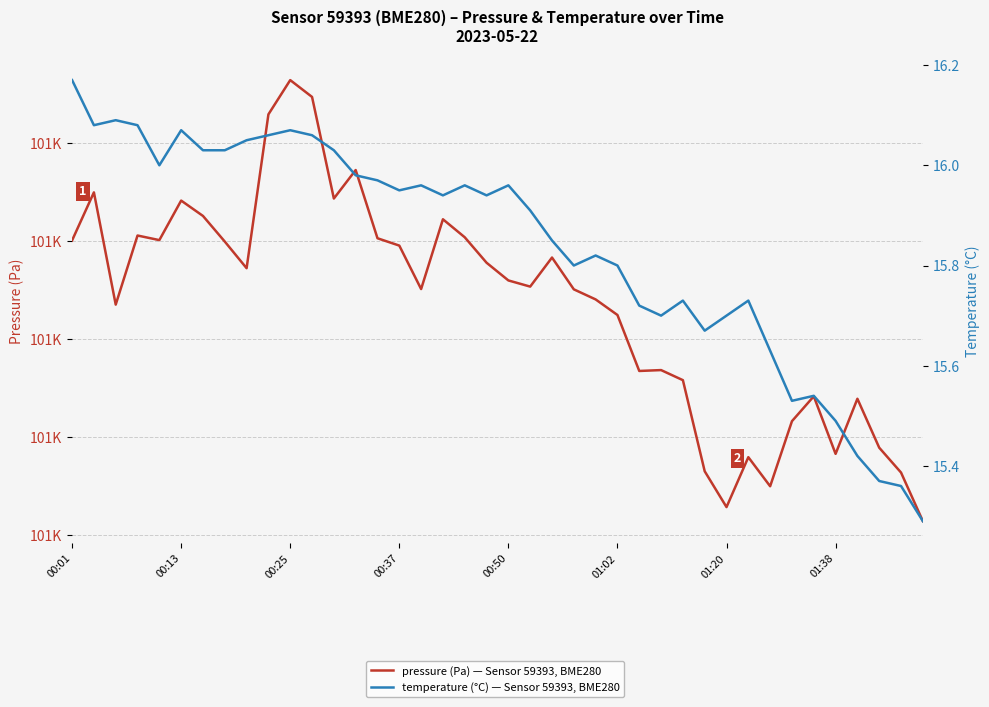

What is the difference between the maximum and minimum values in the pressure (Pa) — Sensor 59393, BME280 series?

45.1